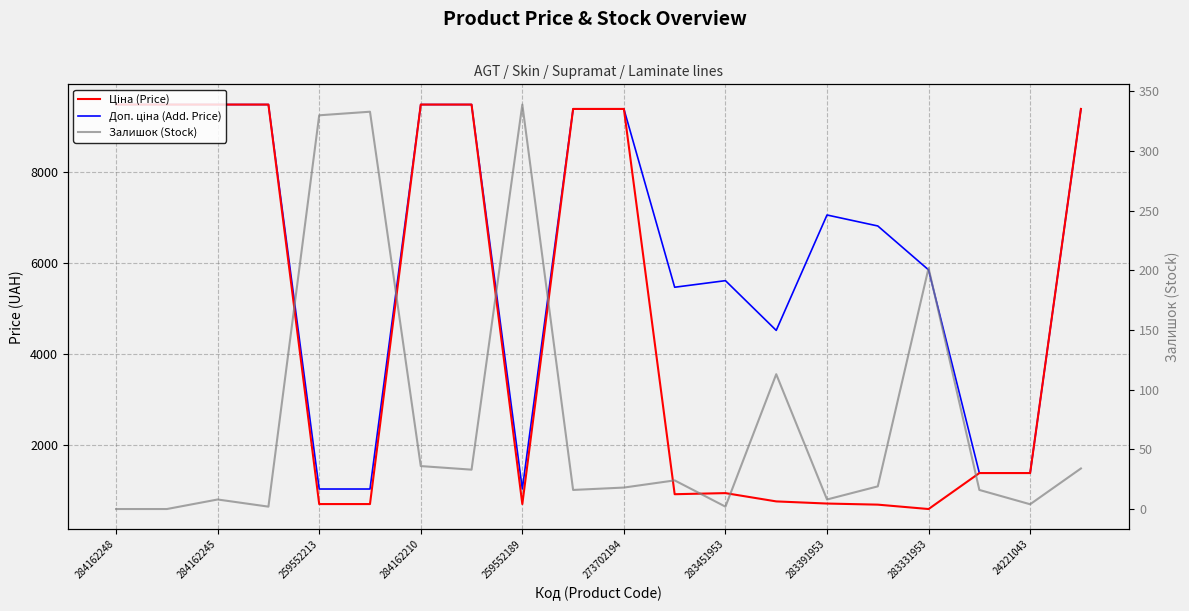

In Ціна (Price), how many points are lower than both neighbors (excluding endpoints)?

3